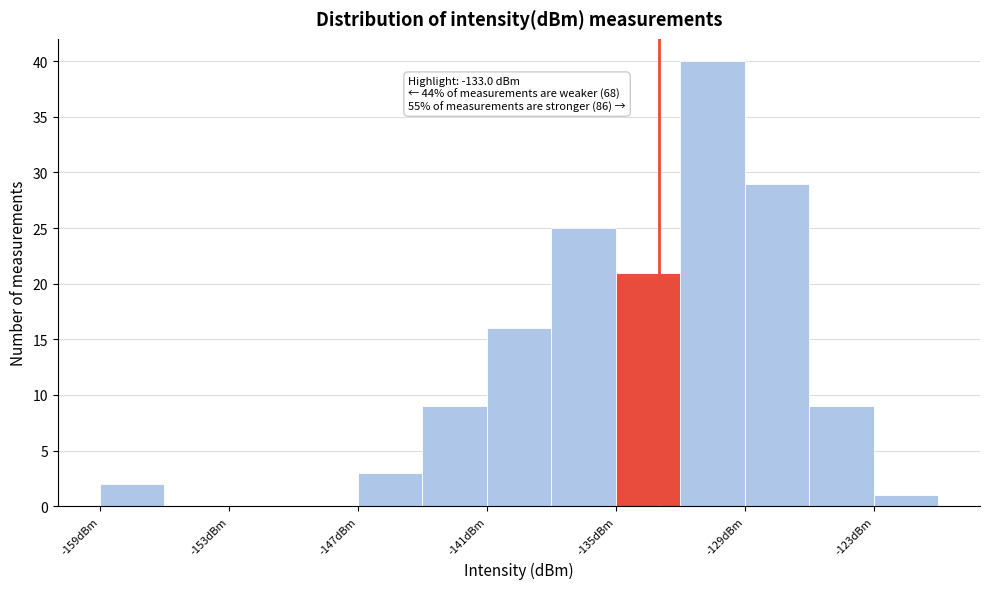

Around what value on the x-axis is the tallest bar? Give the approximate position of its centre, as read against the axis.

-130